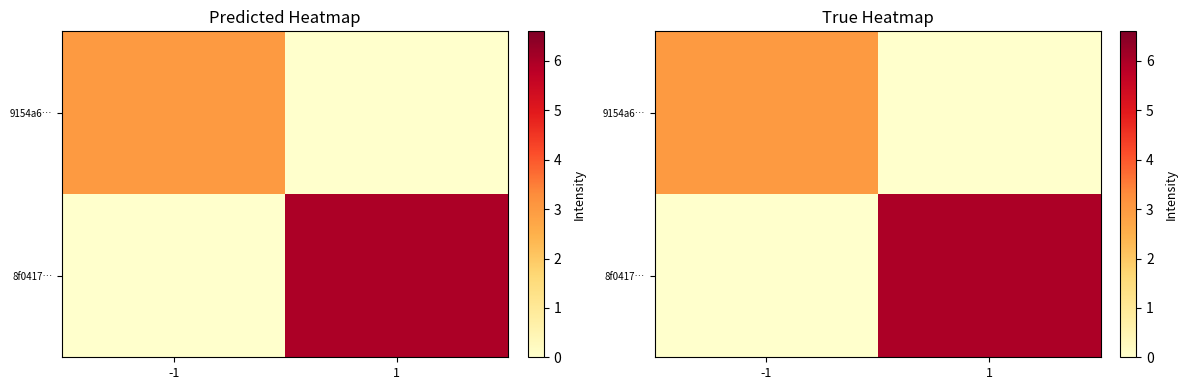

How many data points does each series have?

2